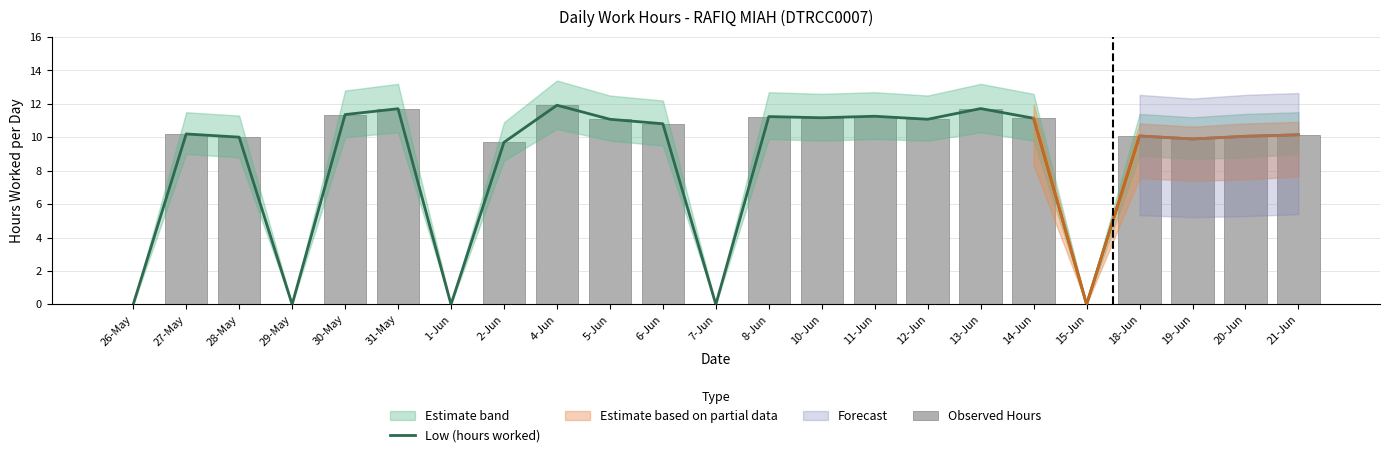

The value of Low (hours worked) at 14-Jun is 3.6. True or false?

False